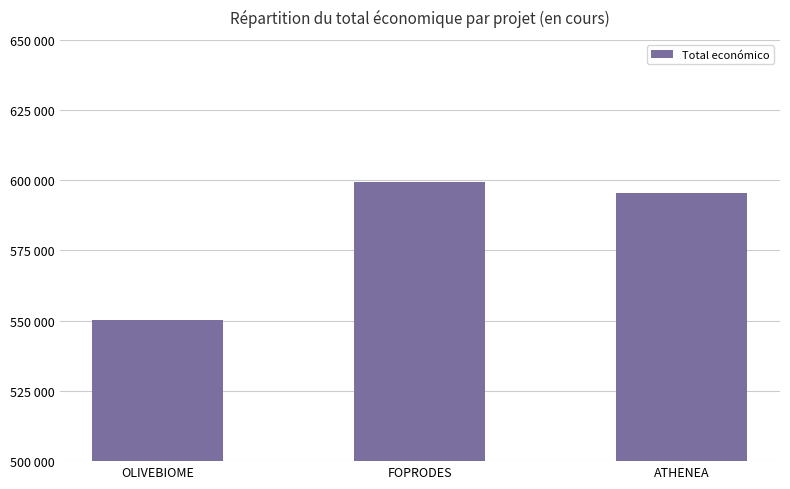

The value at OLIVEBIOME is 550111. True or false?

True